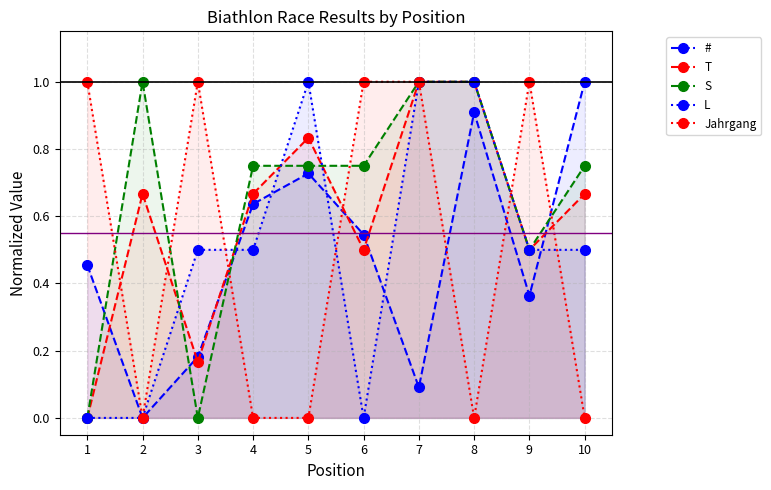

Is it true that S equals 0.8 at 5?

True